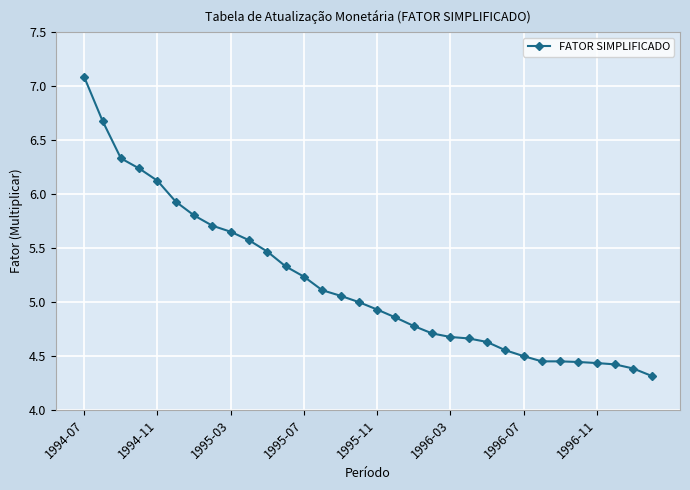

Is this an area chart (filled region under the line)?

No